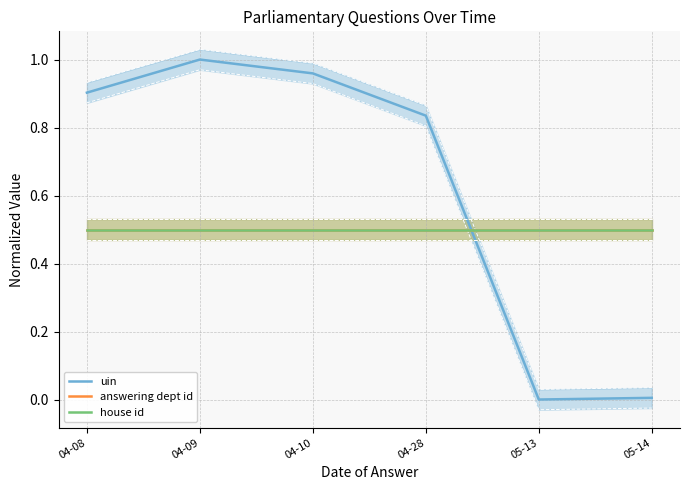

True or false: house id and answering dept id intersect in this chart.

False